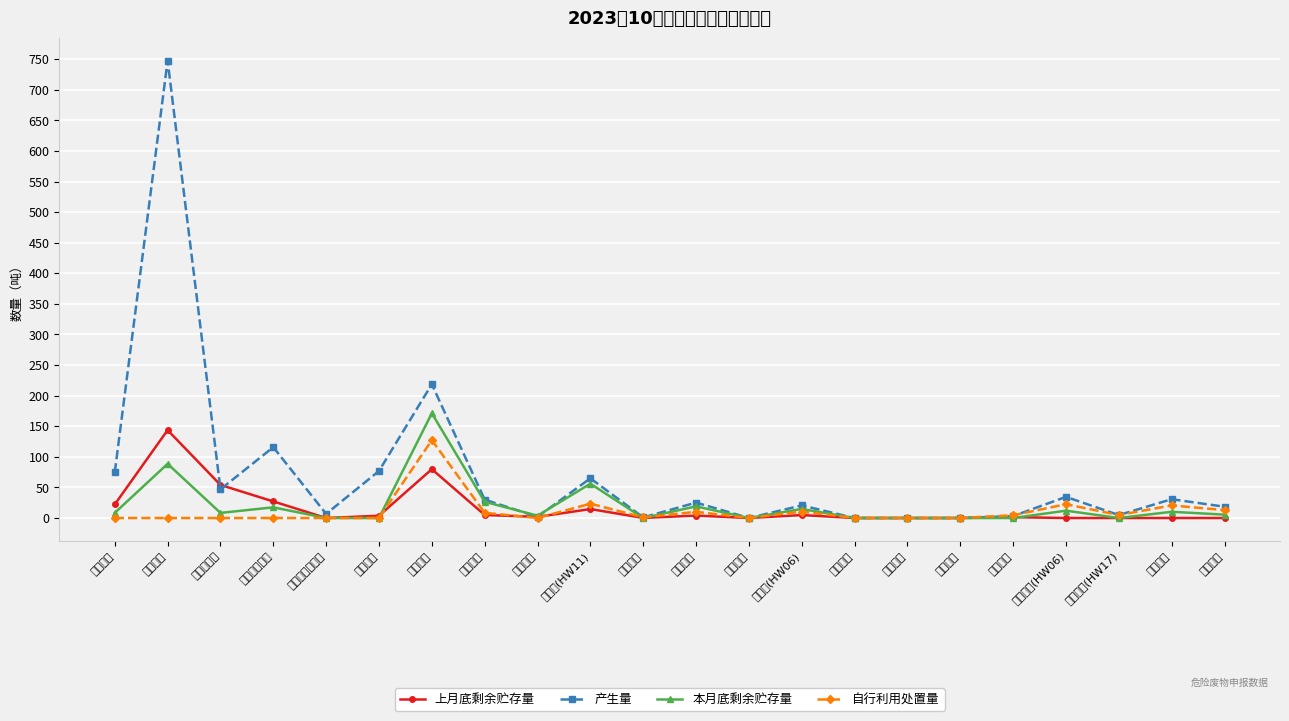

Which series ends up on top after the final intersection of 产生量 and 上月底剩余贮存量?

产生量